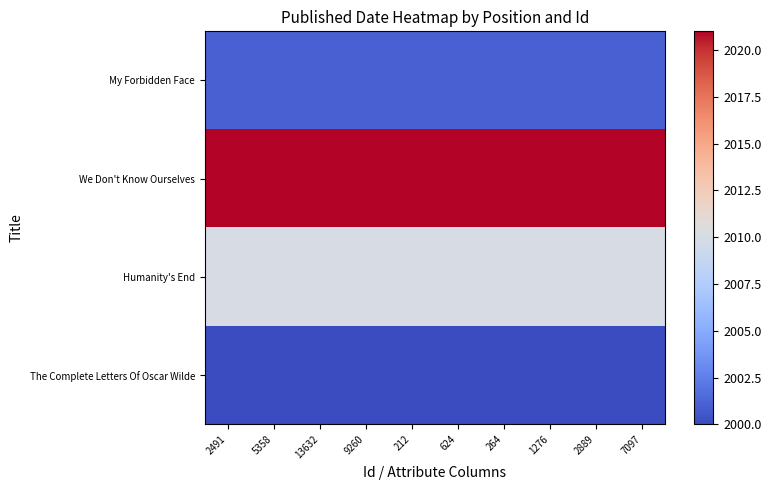

Reading left to right, what are all the values shown in this chart?

My Forbidden Face: 2491=2001	5358=2001	13632=2001	9260=2001	212=2001	624=2001	264=2001	1276=2001	2889=2001	7097=2001
We Don't Know Ourselves: 2491=2021	5358=2021	13632=2021	9260=2021	212=2021	624=2021	264=2021	1276=2021	2889=2021	7097=2021
Humanity's End: 2491=2010	5358=2010	13632=2010	9260=2010	212=2010	624=2010	264=2010	1276=2010	2889=2010	7097=2010
The Complete Letters Of Oscar Wilde: 2491=2000	5358=2000	13632=2000	9260=2000	212=2000	624=2000	264=2000	1276=2000	2889=2000	7097=2000